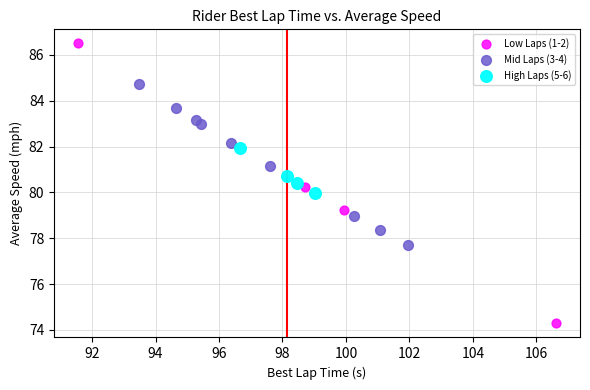

What are all the series names shown in the legend?

Low Laps (1-2), Mid Laps (3-4), High Laps (5-6)